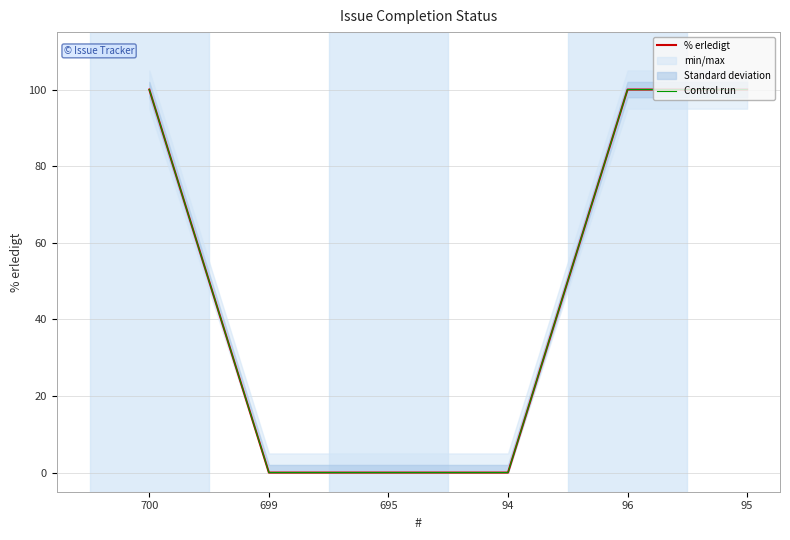

What position from the left is 96?

5